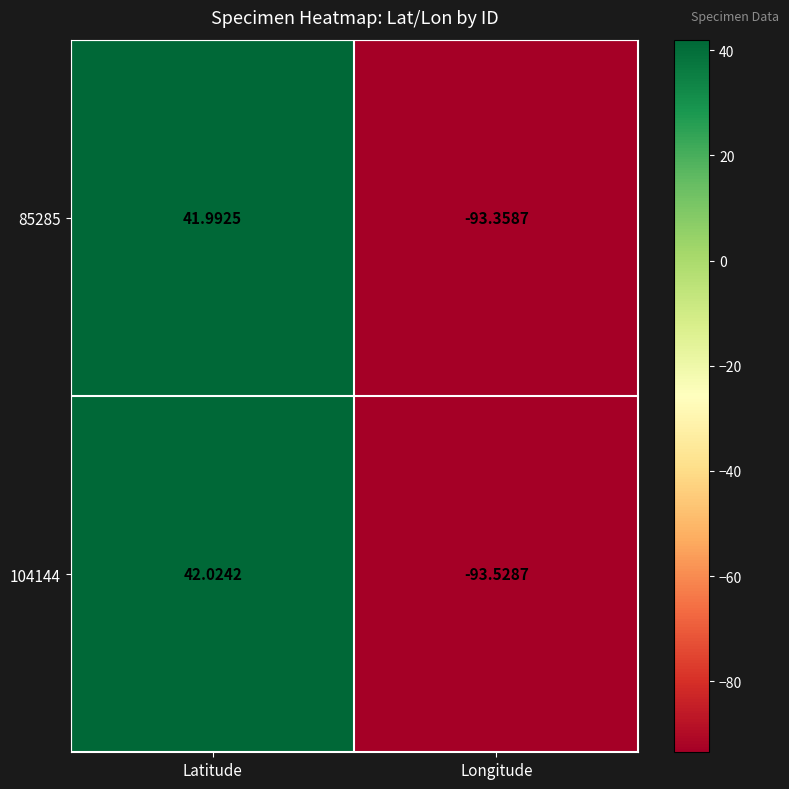

At Latitude, list the series in order from largest to smallest.

104144, 85285